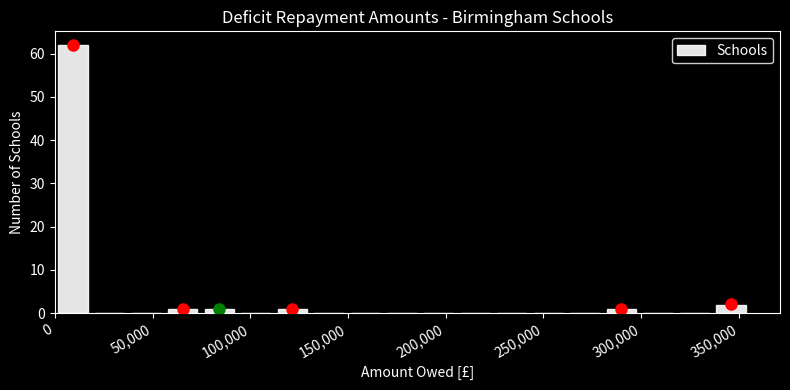

Around what value on the x-axis is the tallest bar? Give the approximate position of its centre, as read against the axis.

10000